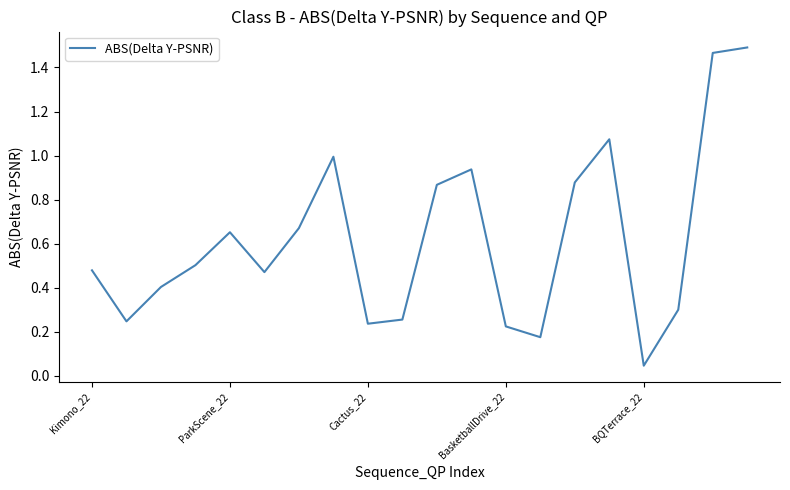

What is the difference between the maximum and minimum values?

1.4